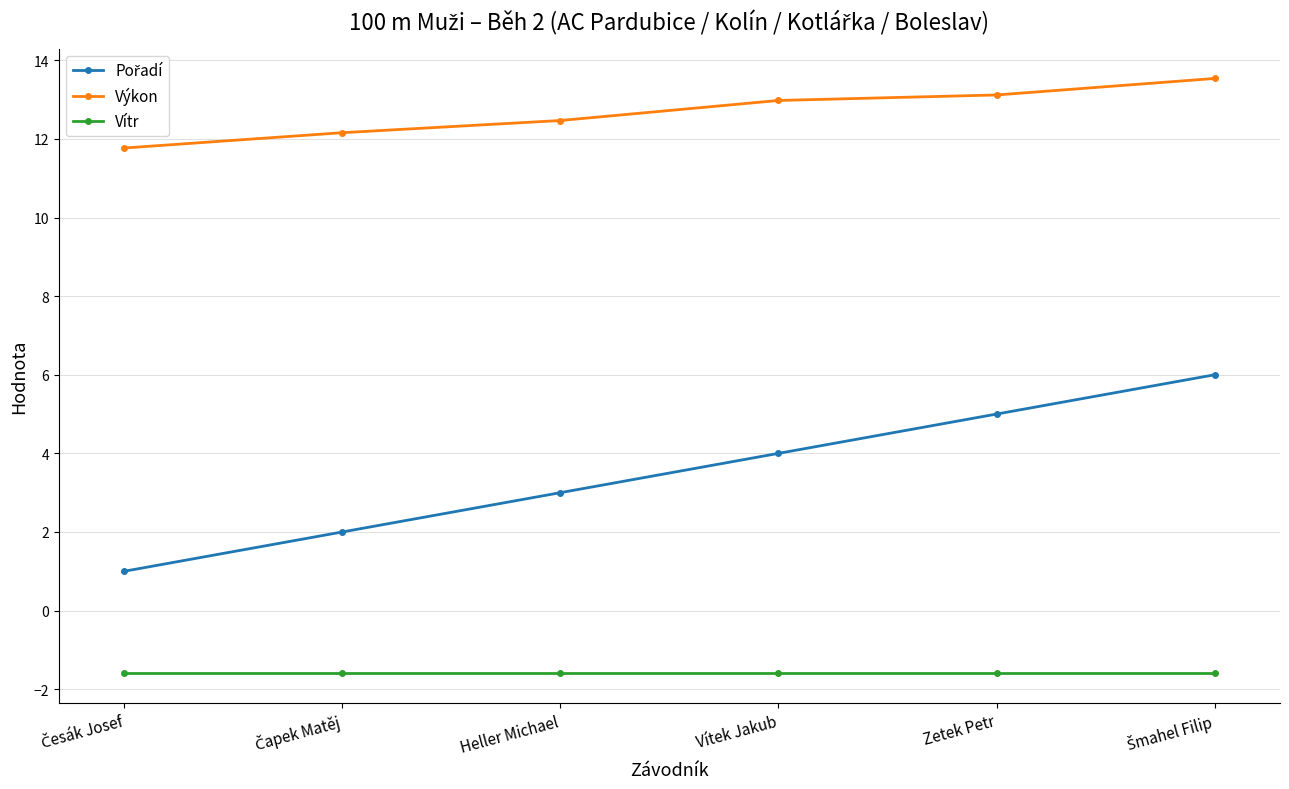

The Výkon series shows 12.5 at Heller Michael. True or false?

True